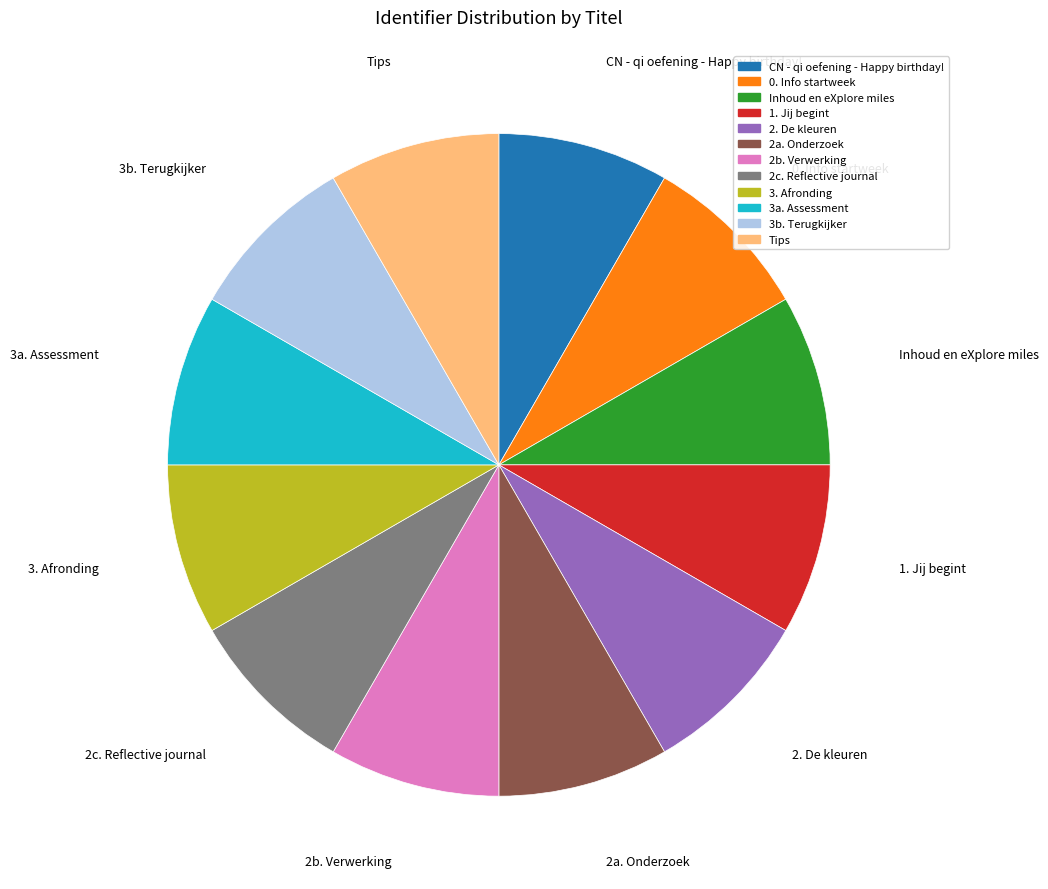

The 1. Jij begint slice represents 22% of the pie. True or false?

False